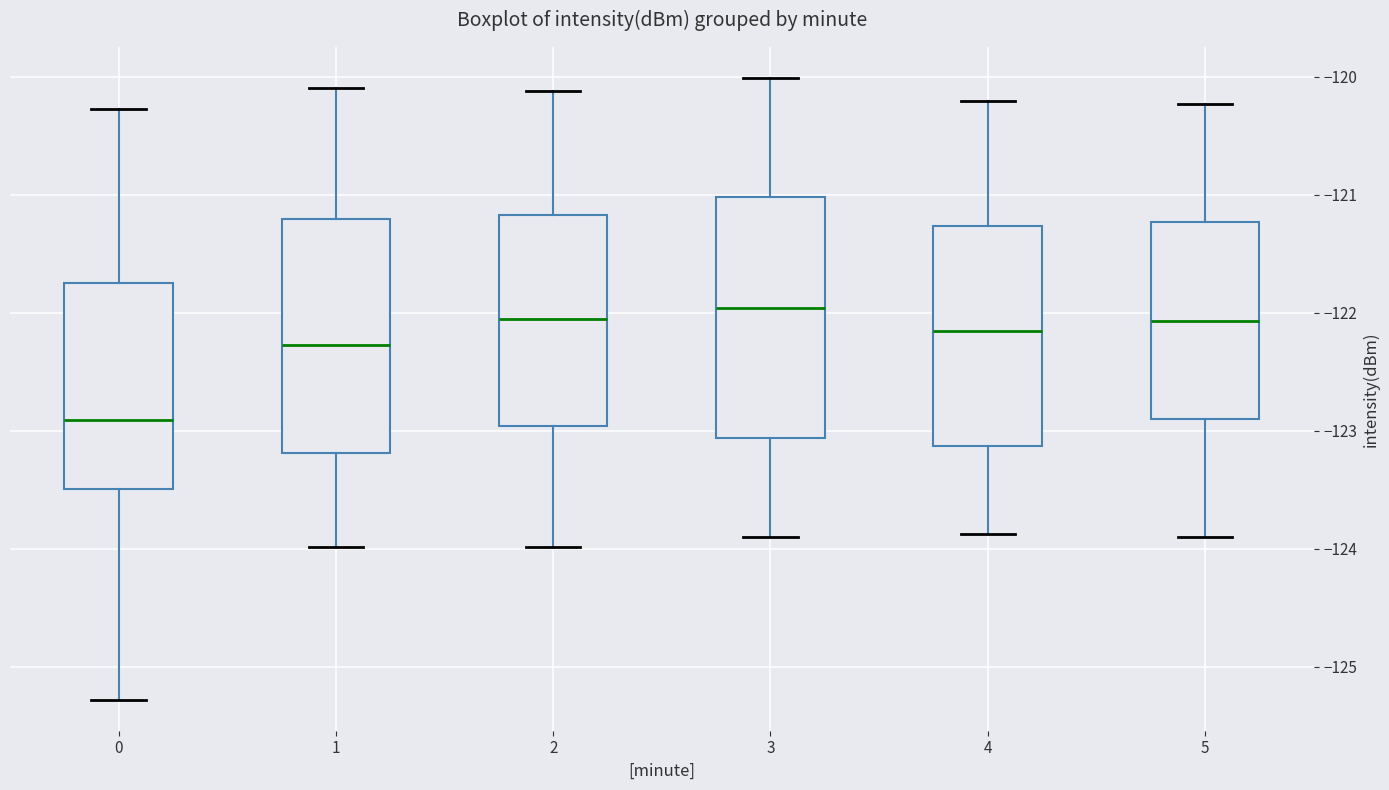

Reading left to right, transcribe this box plot: for each box, give where its median line is, the range the box spans, and where its two whiskers end, as read against the y-axis. The values are not printed on the chart, so give them approximately, as read against the axis.

0: median -122.9, box -123.5 to -121.7, whiskers -125.3 to -120.3
1: median -122.3, box -123.2 to -121.2, whiskers -124.0 to -120.1
2: median -122.1, box -123.0 to -121.2, whiskers -124.0 to -120.1
3: median -122.0, box -123.1 to -121.0, whiskers -123.9 to -120.0
4: median -122.2, box -123.1 to -121.3, whiskers -123.9 to -120.2
5: median -122.1, box -122.9 to -121.2, whiskers -123.9 to -120.2